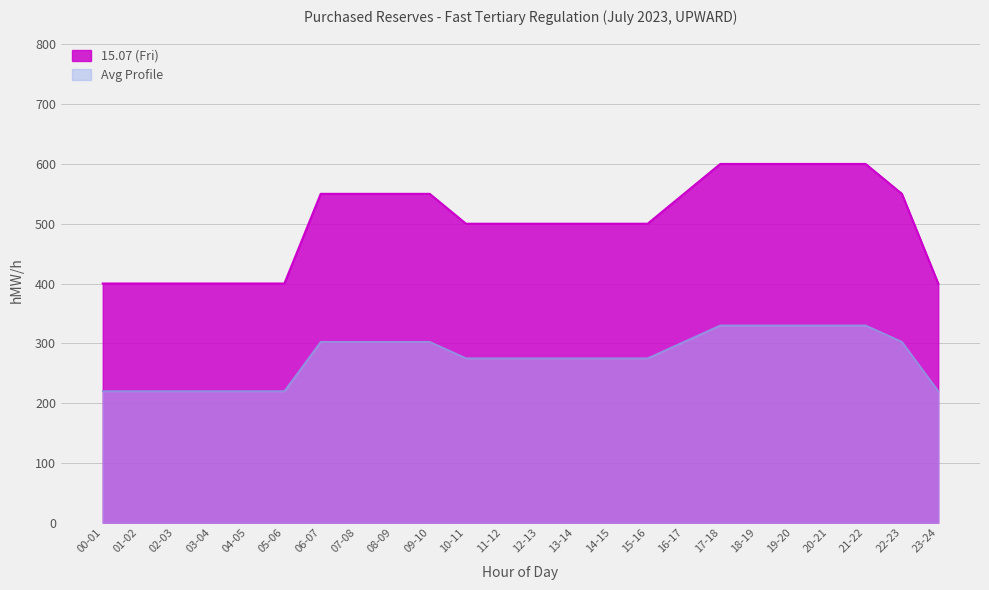

What is the label of the 13th point from the right?

11-12